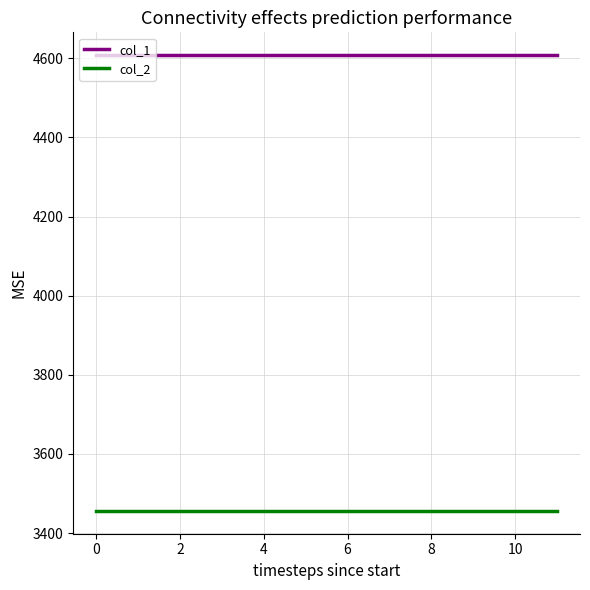

Which series has the largest total across all categories?

col_1